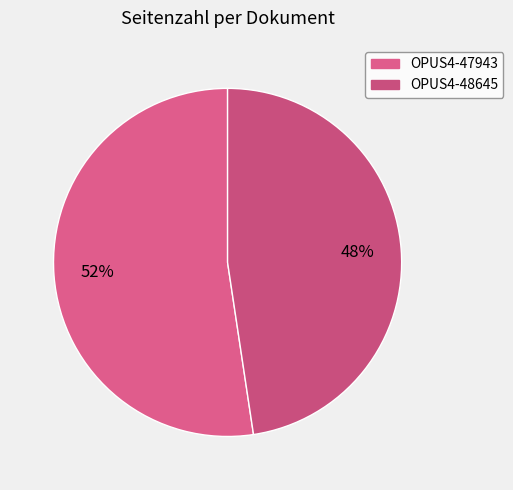

Is it true that OPUS4-48645 is 54% of the pie?

False